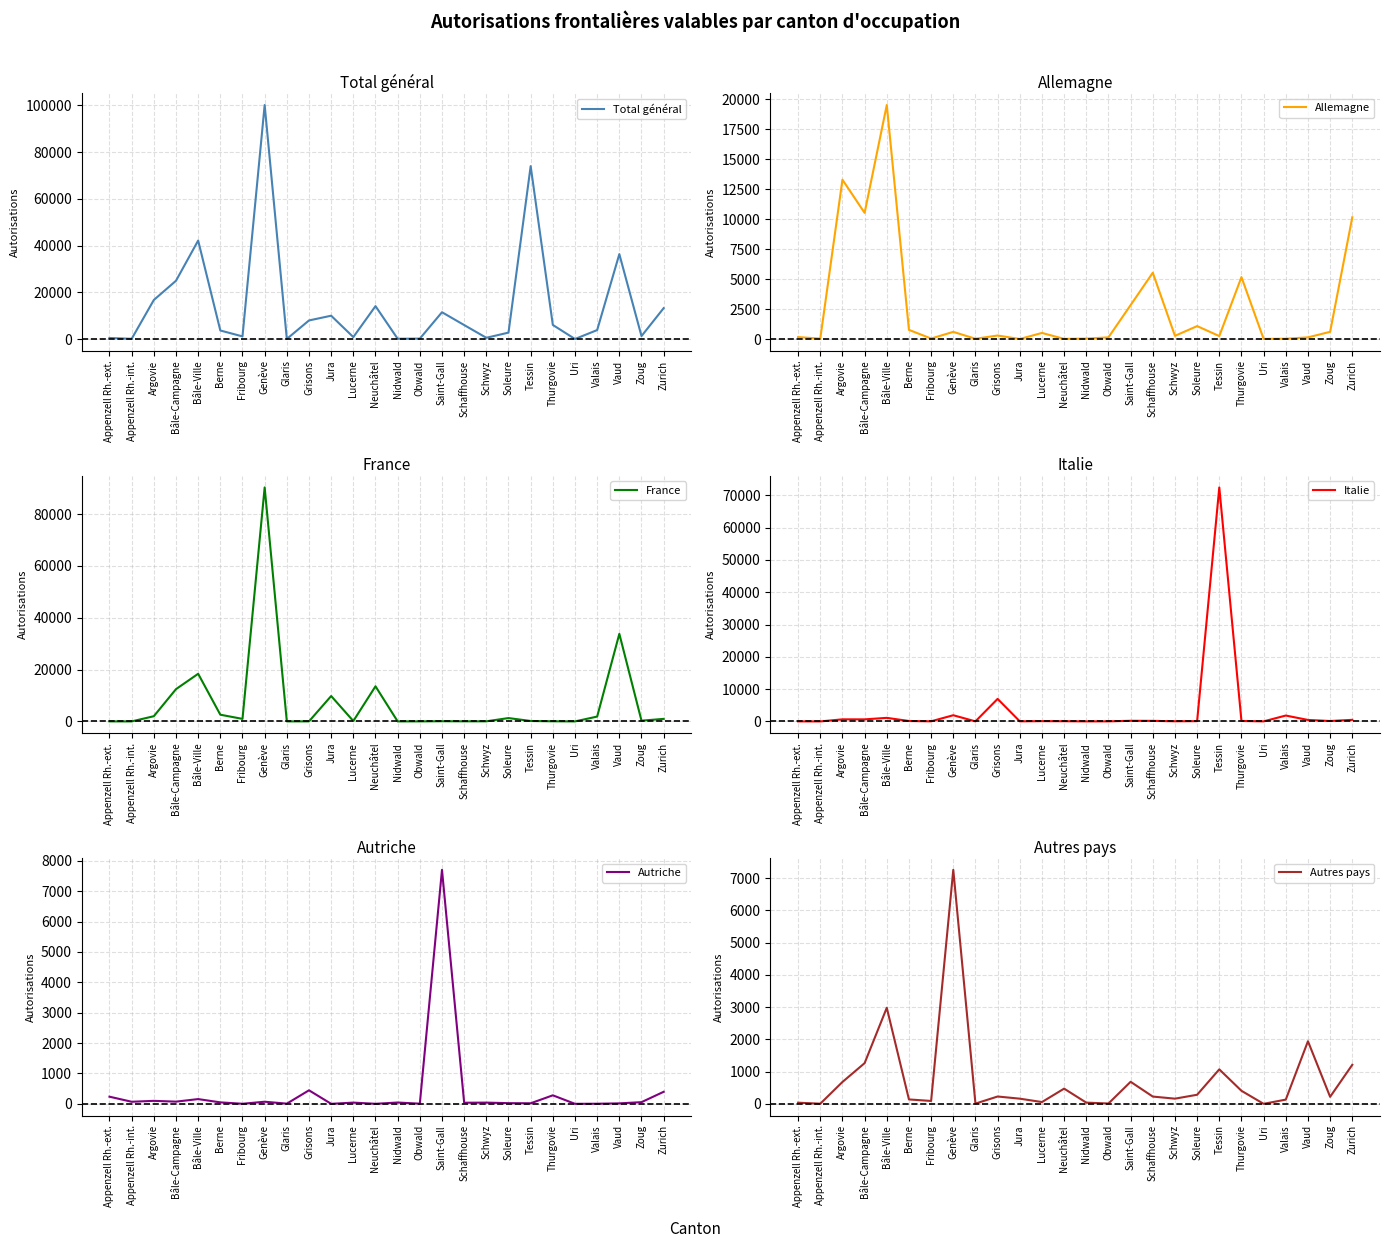

In Autriche, how many points are higher than both neighbors (excluding endpoints)?

9